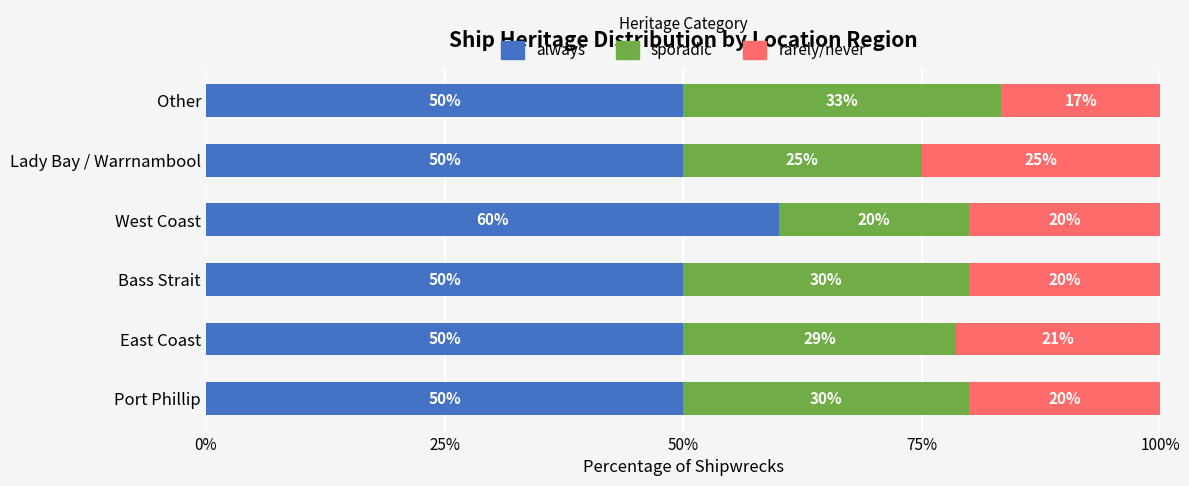

The value of always at East Coast is 67.4. True or false?

False